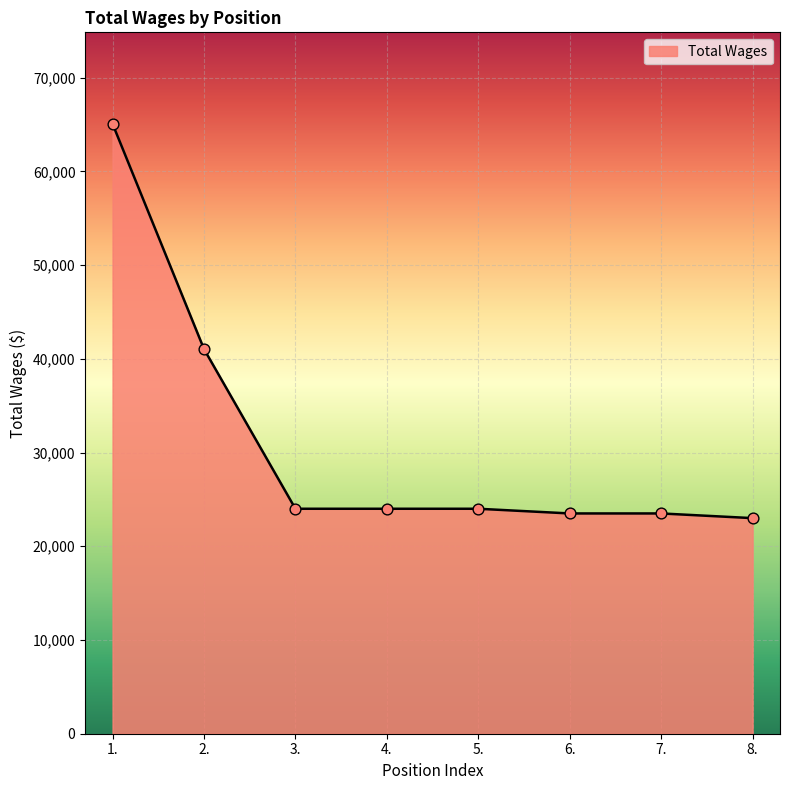

What is the ratio of the value at 8. to the value at 2.?

0.6